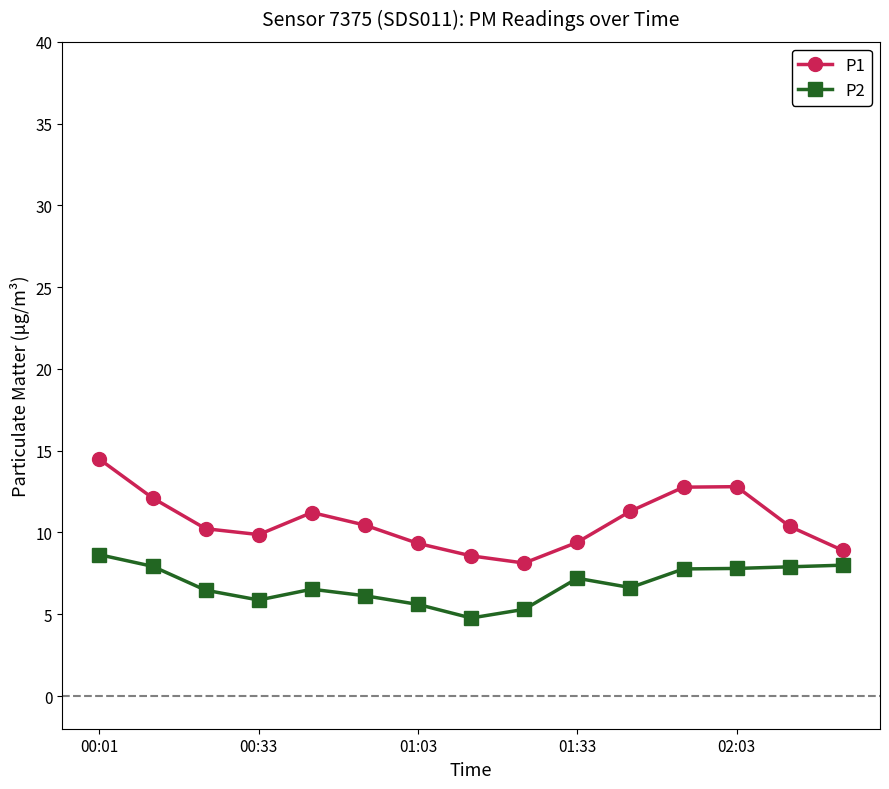

What is the sum of all P2 values?

102.5